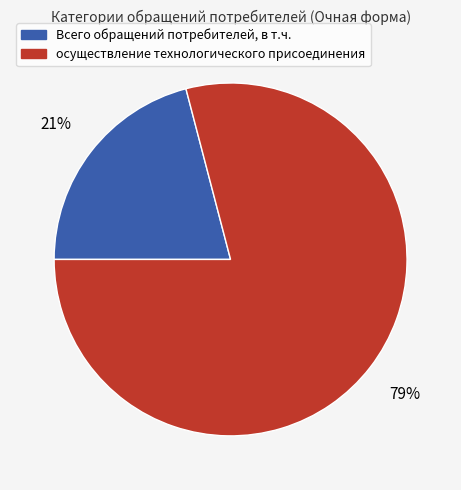

Approximately how many times larger is the value at Всего обращений потребителей, в т.ч. compared to осуществление технологического присоединения?

0.3